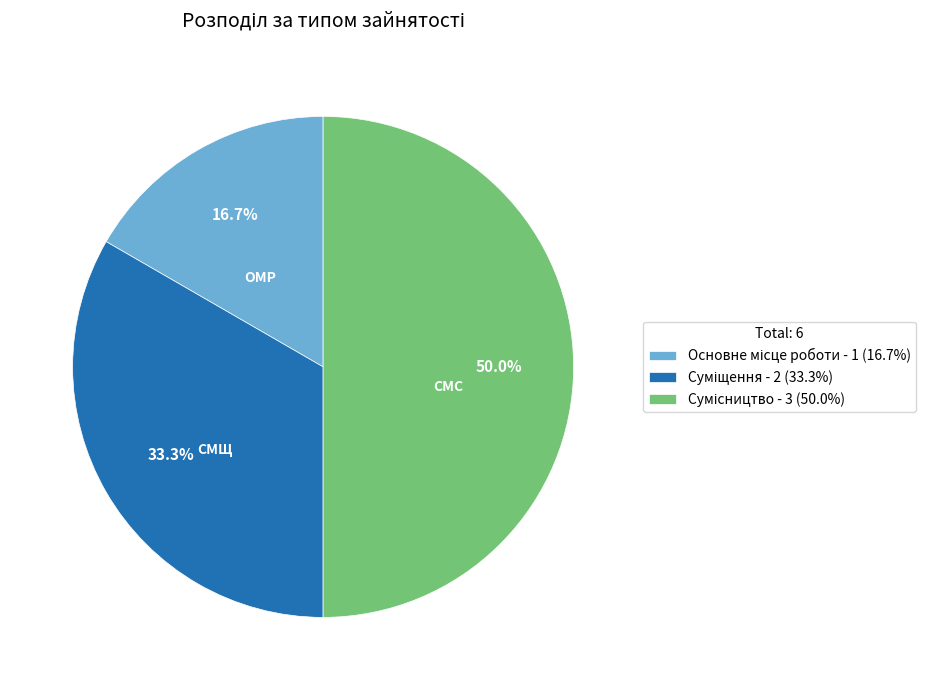

Which has a higher value, Сумісництво or Суміщення?

Сумісництво